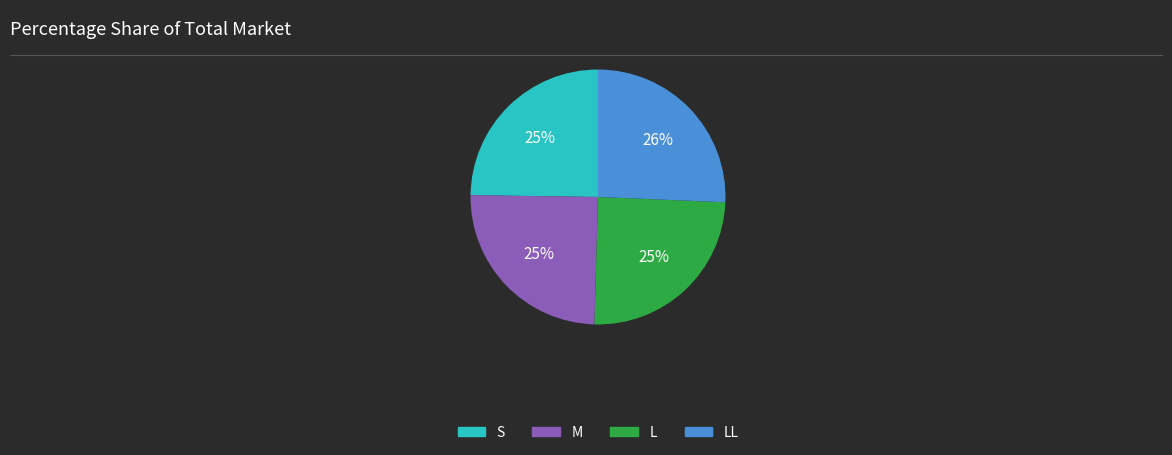

Is it true that M is 25% of the pie?

True